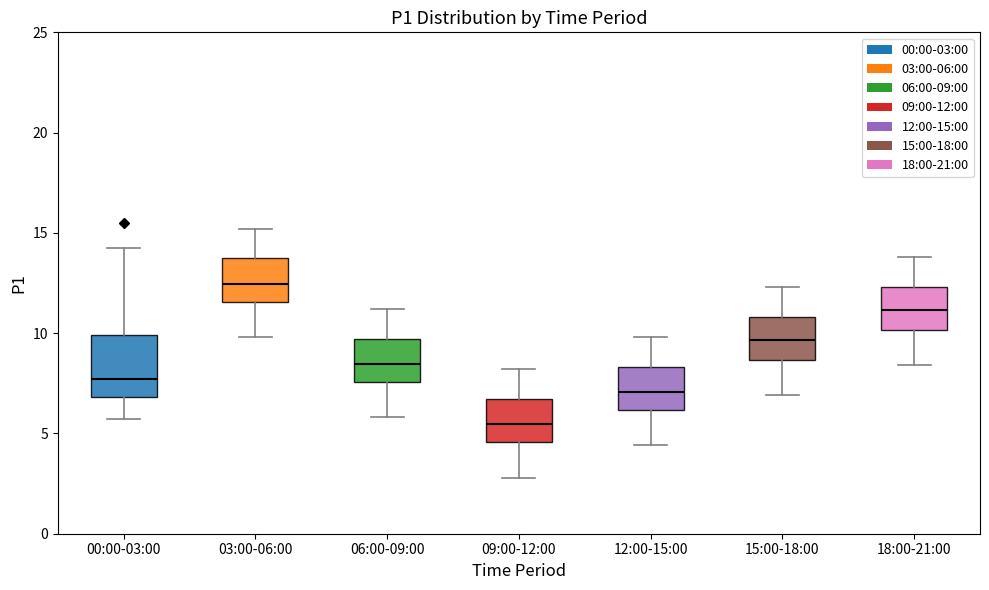

Which box is the tallest, from its lower edge to its upper edge?

00:00-03:00